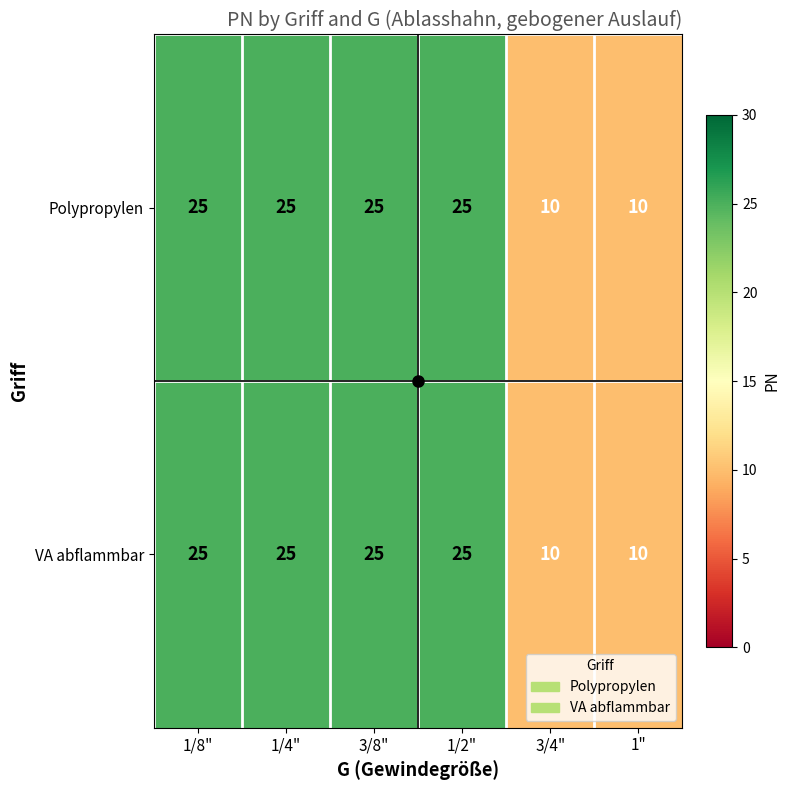

True or false: VA abflammbar has a value of 12 at 1/2".

False